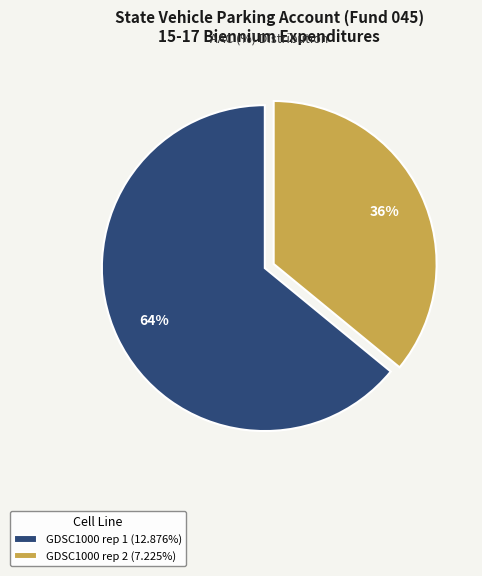

Combined, do GDSC1000 rep 2 and GDSC1000 rep 1 account for over 50%?

Yes